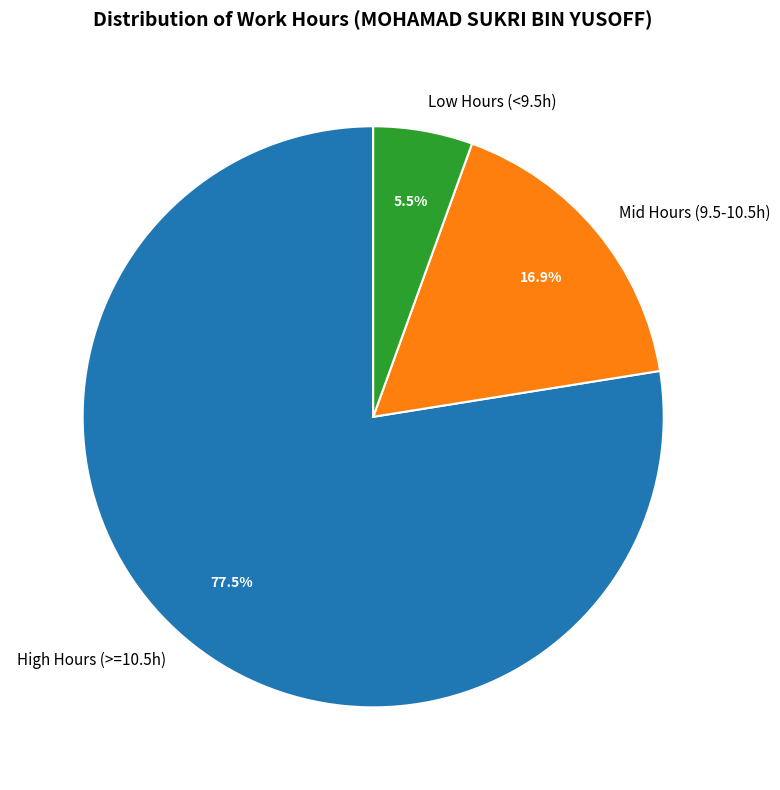

What percentage do Mid Hours (9.5-10.5h) and High Hours (>=10.5h) together represent?

94.5%